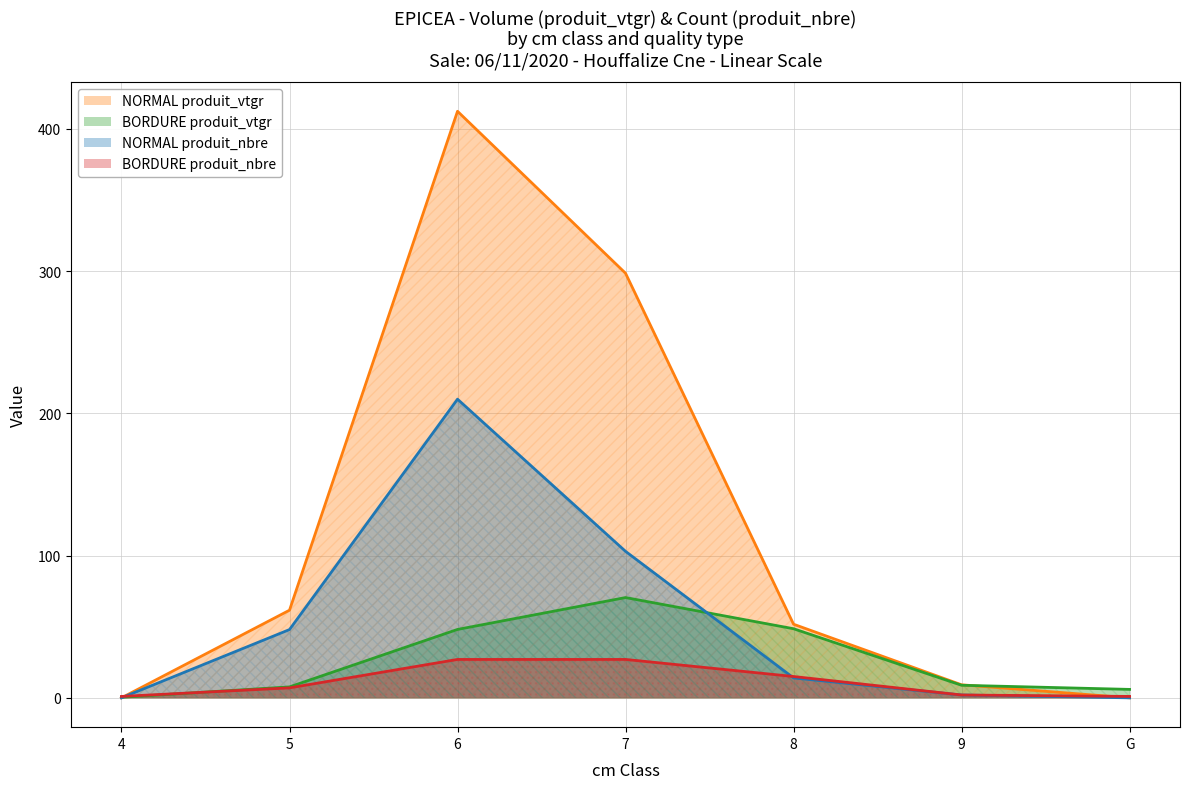

Rank the series by their maximum value, from lowest to highest.

BORDURE produit_nbre, BORDURE produit_vtgr, NORMAL produit_nbre, NORMAL produit_vtgr